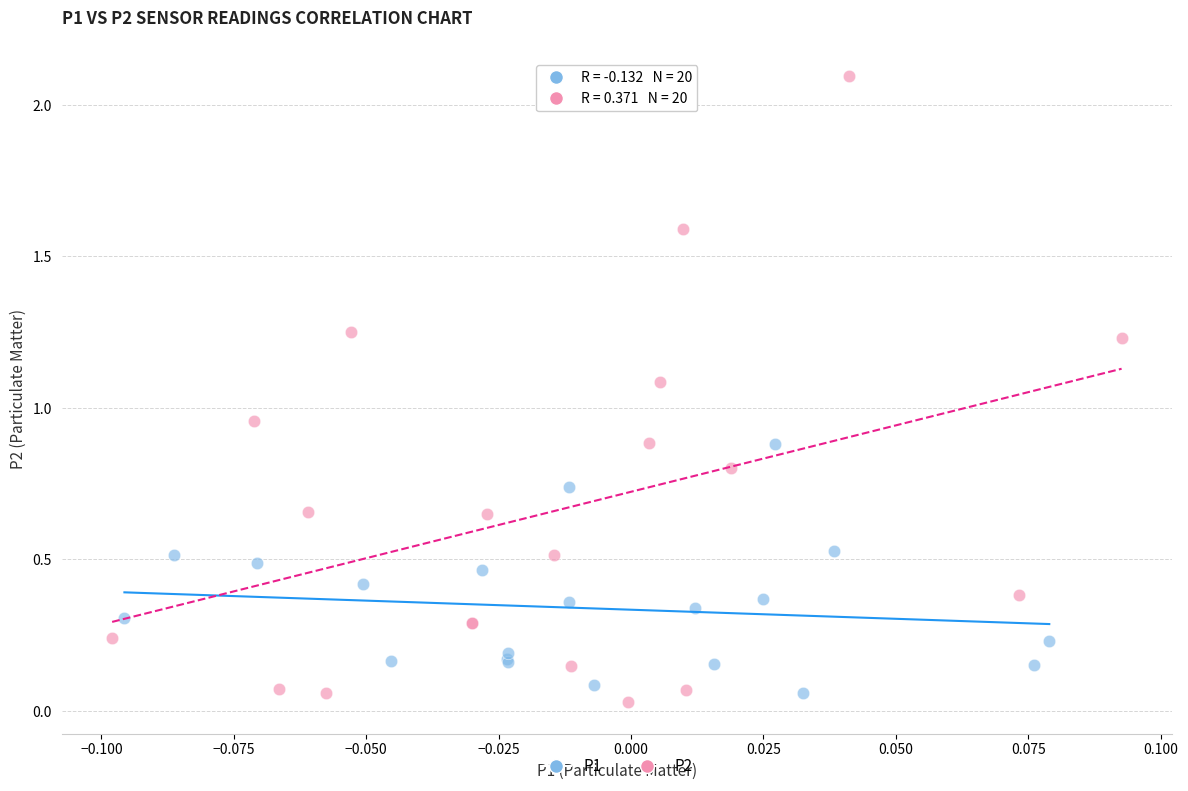

Which series reaches the maximum Y coordinate?

P2